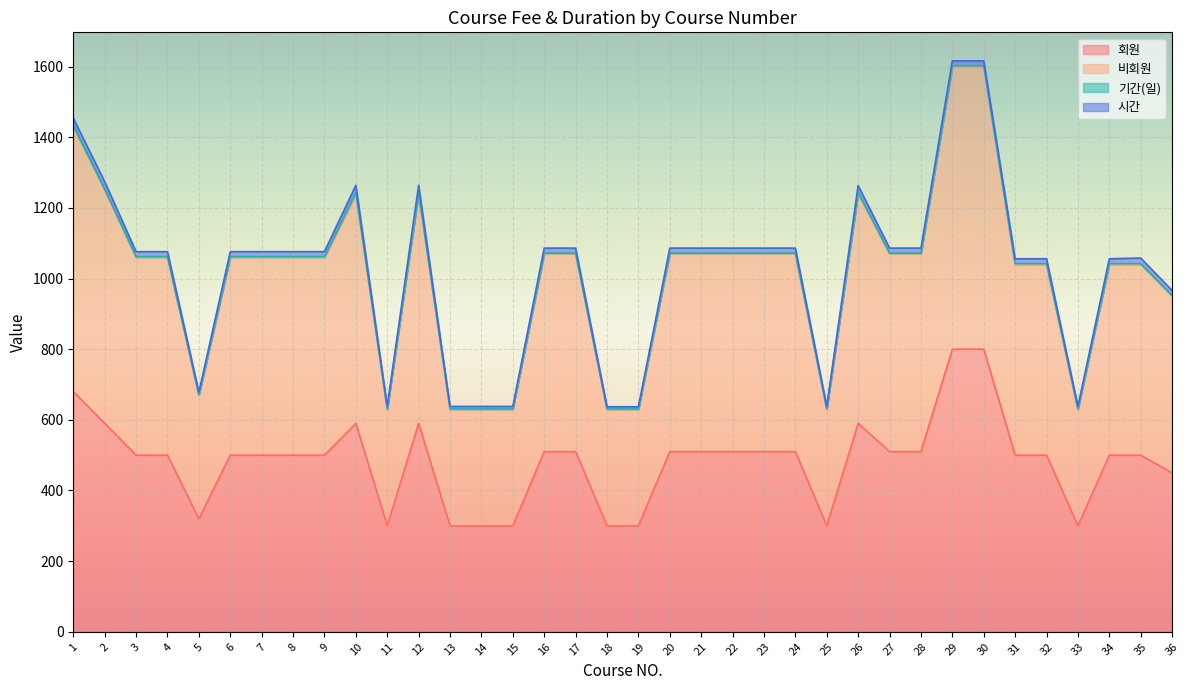

True or false: 비회원 has a value of 934 at 15.

False